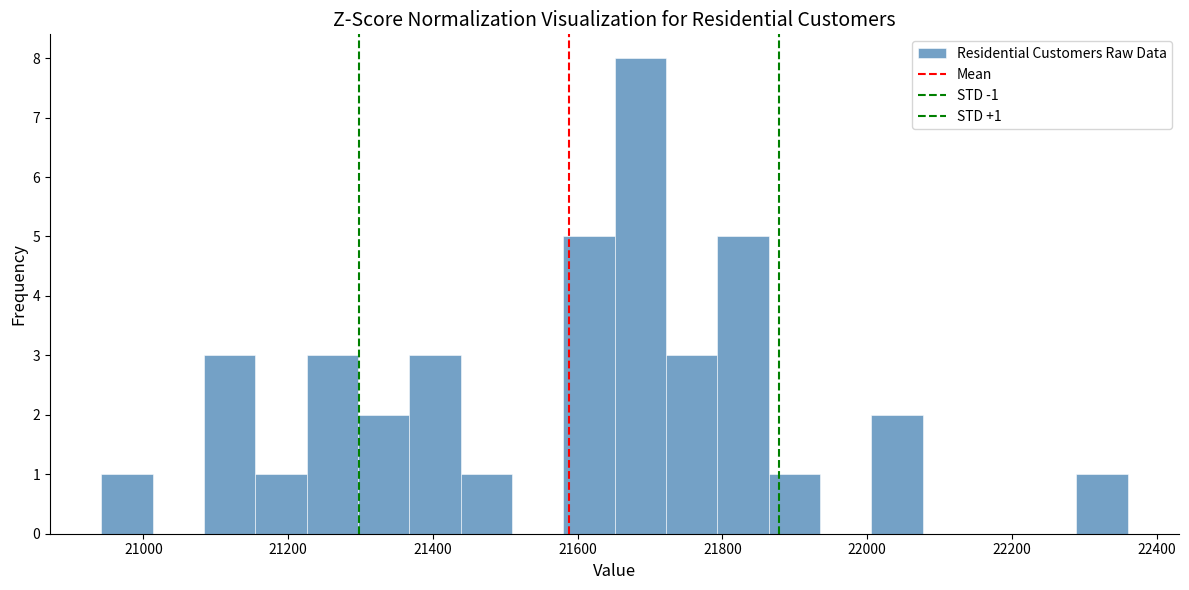

Read against the x-axis, roughly where is the centre of the tallest bar?

21680